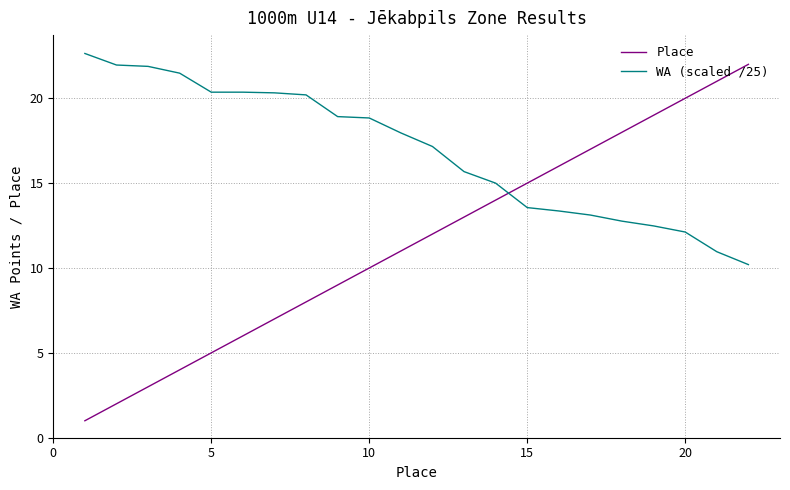

Which series has the widest spread of values?

Place